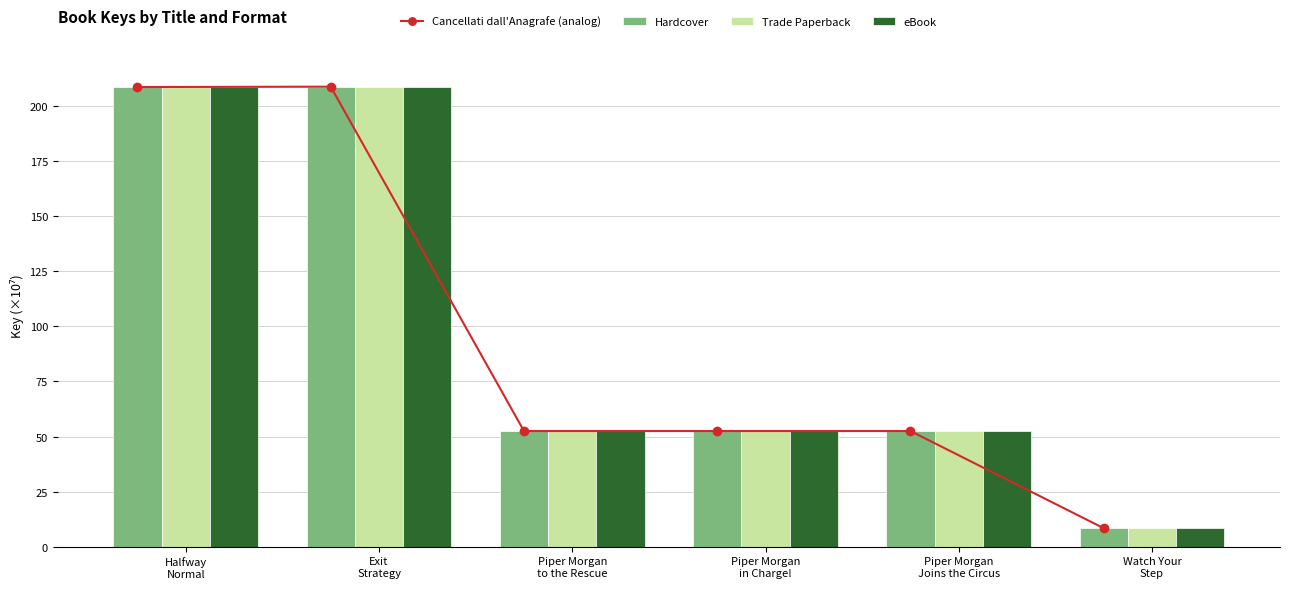

Rank the series by their maximum value, from highest to lowest.

Cancellati dall'Anagrafe (analog), Hardcover, Trade Paperback, eBook